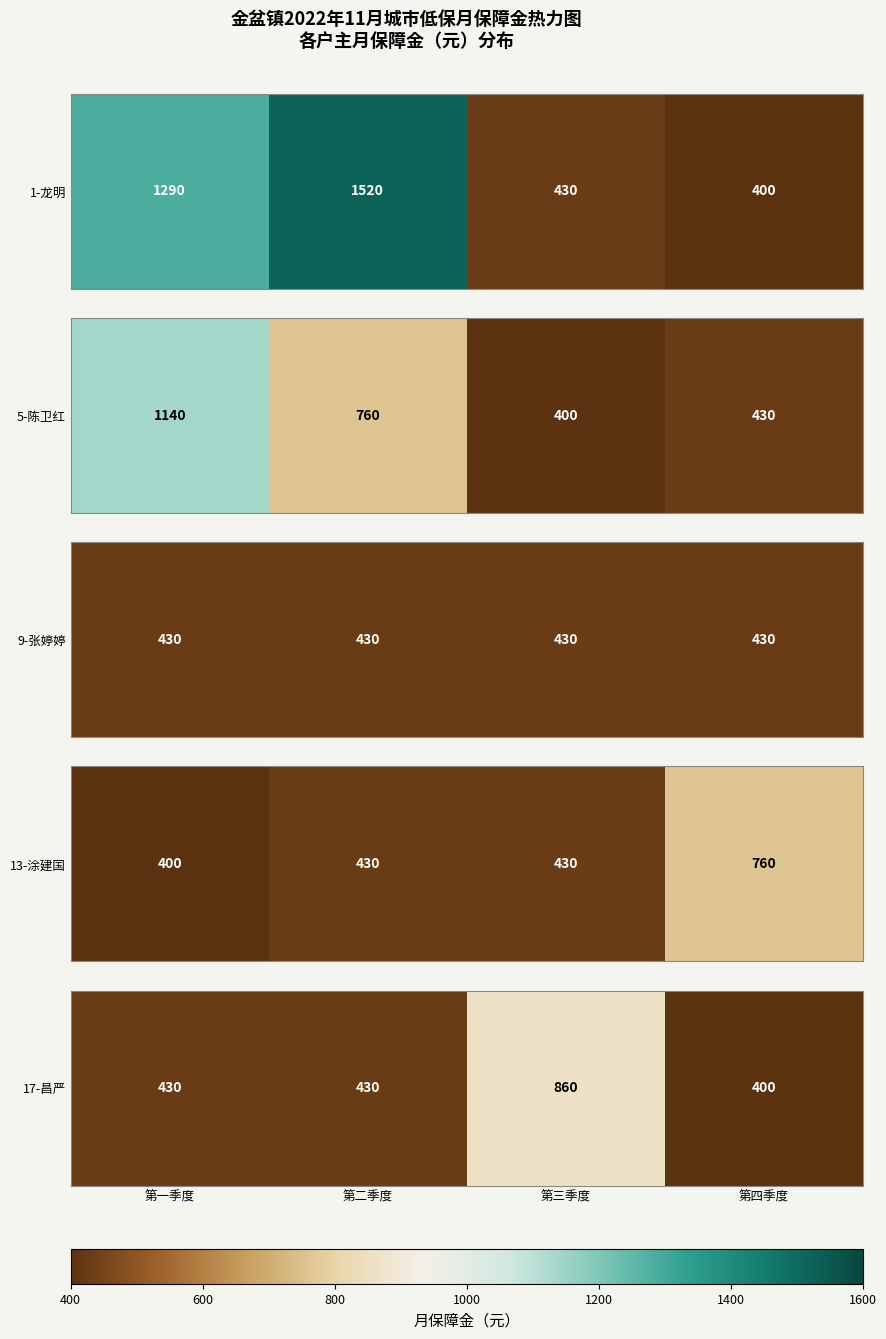

Count the number of data series in this chart.

1